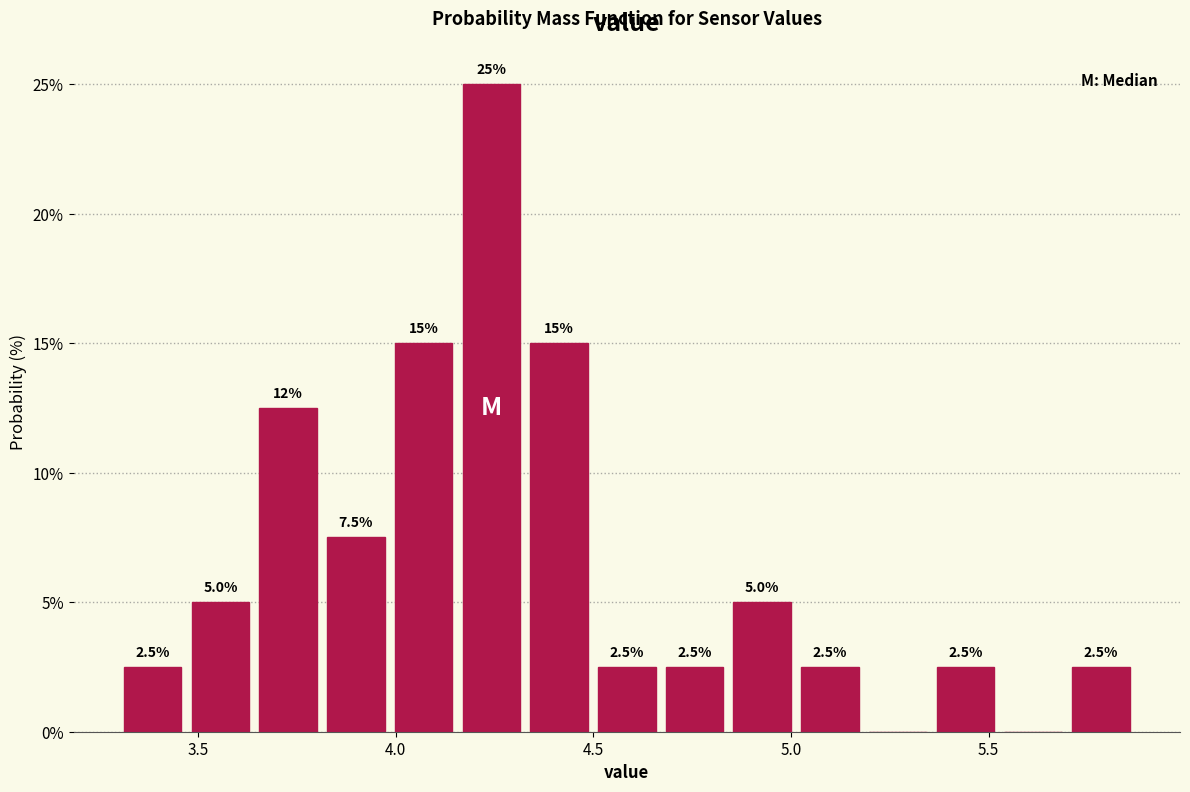

Read against the x-axis, roughly where is the centre of the tallest bar?

4.25